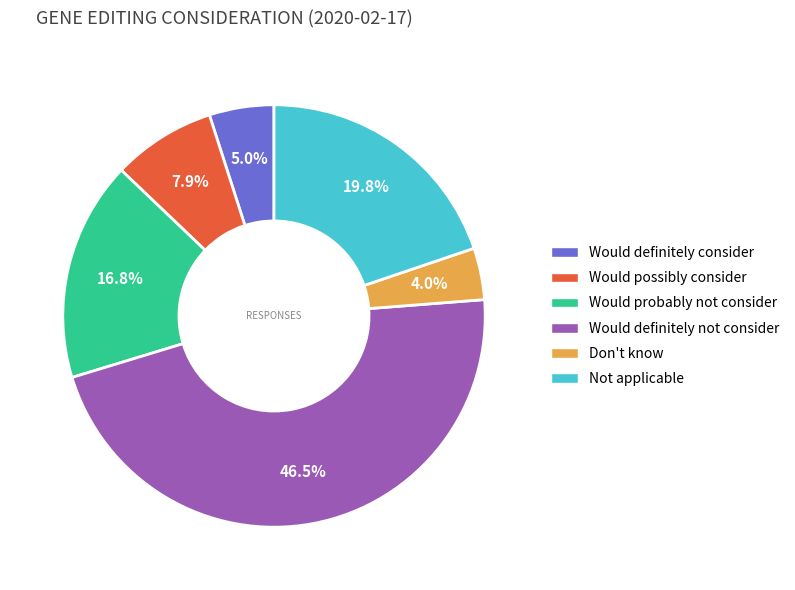

Which slice is the smallest?

Don't know